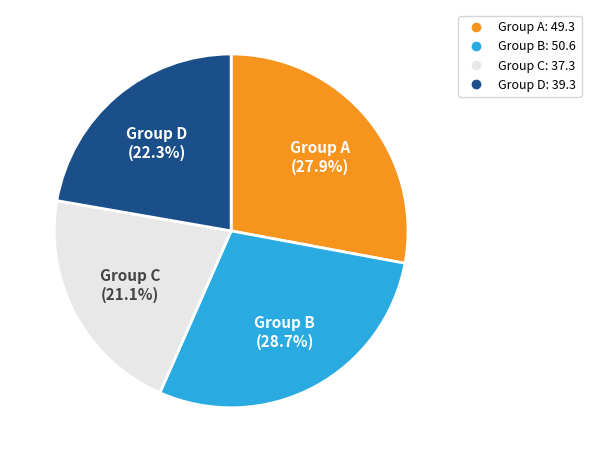

Does any single category account for the majority?

No